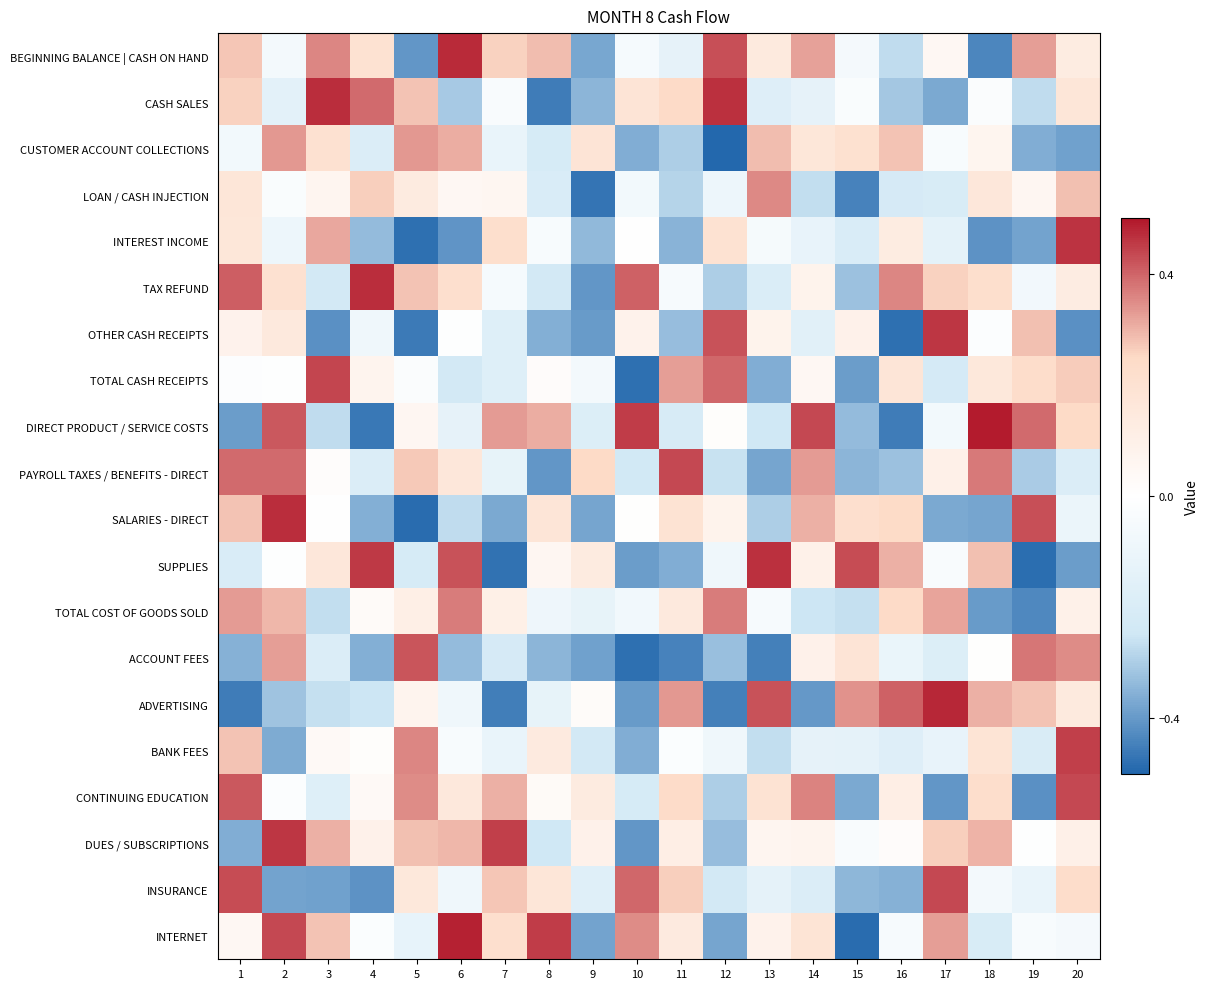

Between 16 and 18, which series saw the biggest shift?

DIRECT PRODUCT / SERVICE COSTS